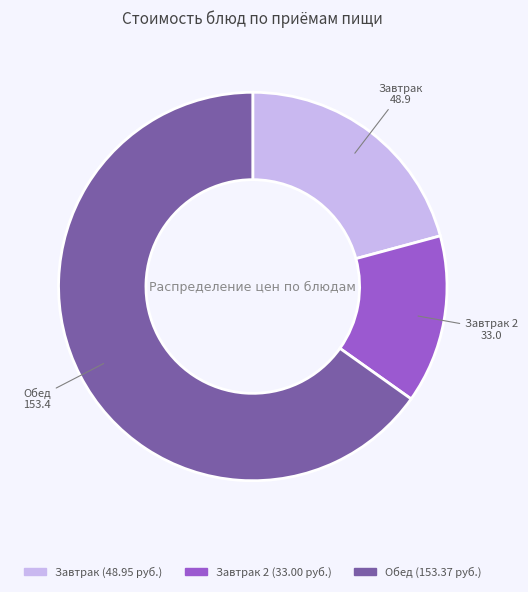

Is there any slice that represents more than half of the pie?

Yes